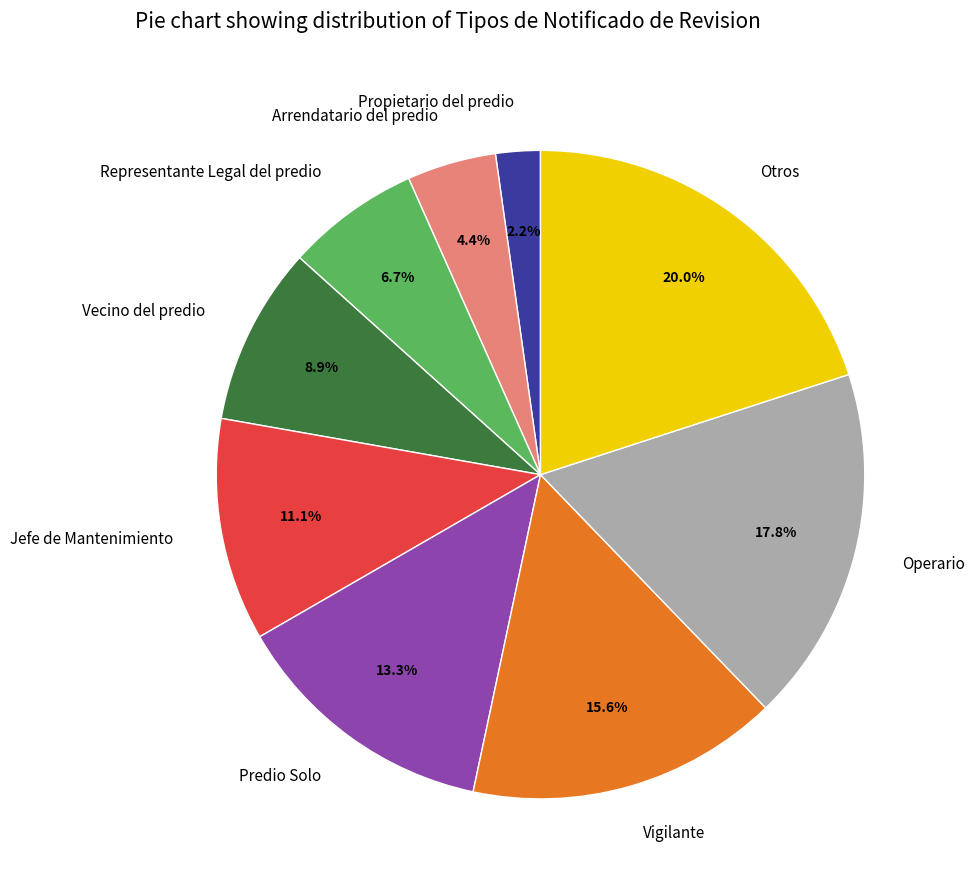

Is there any slice that represents more than half of the pie?

No